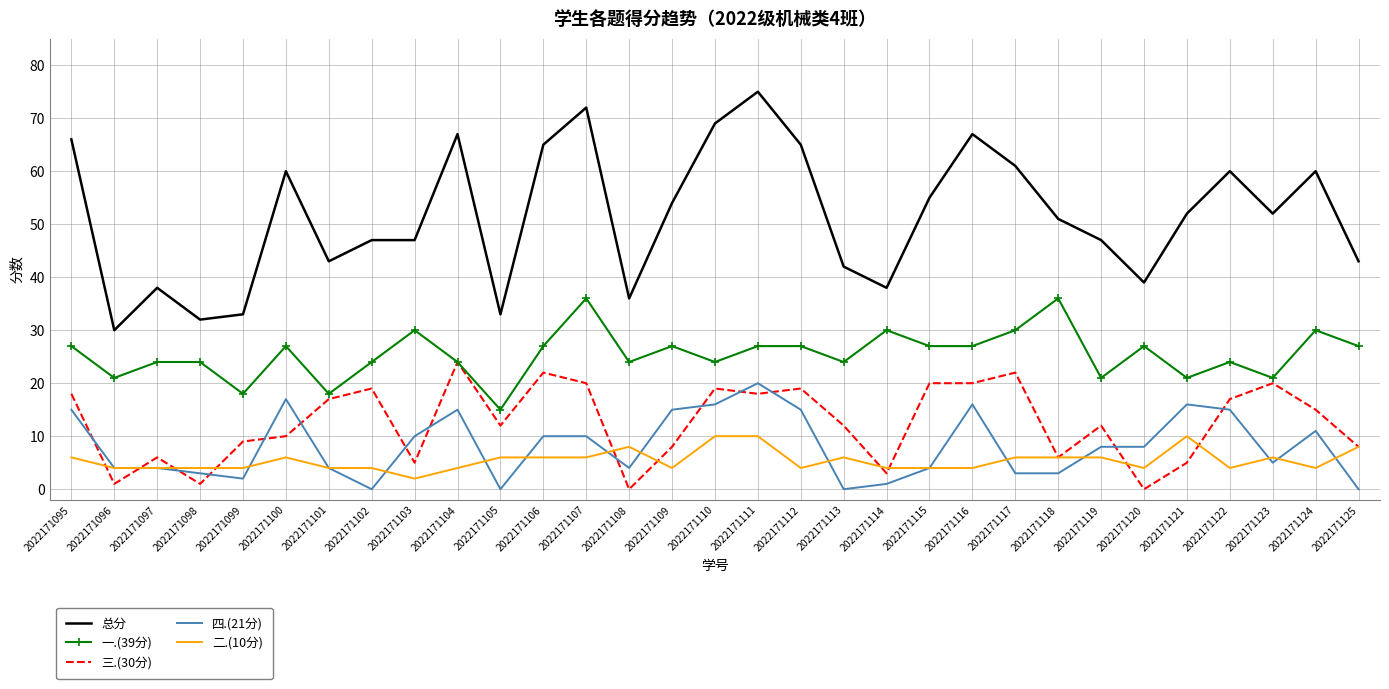

True or false: 总分 and 一.(39分) intersect in this chart.

False